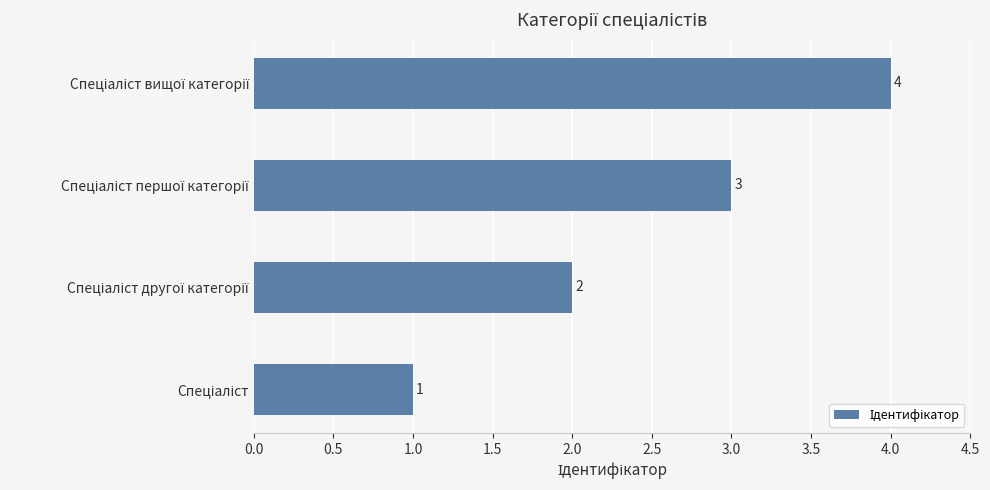

What is the greatest value displayed?

4